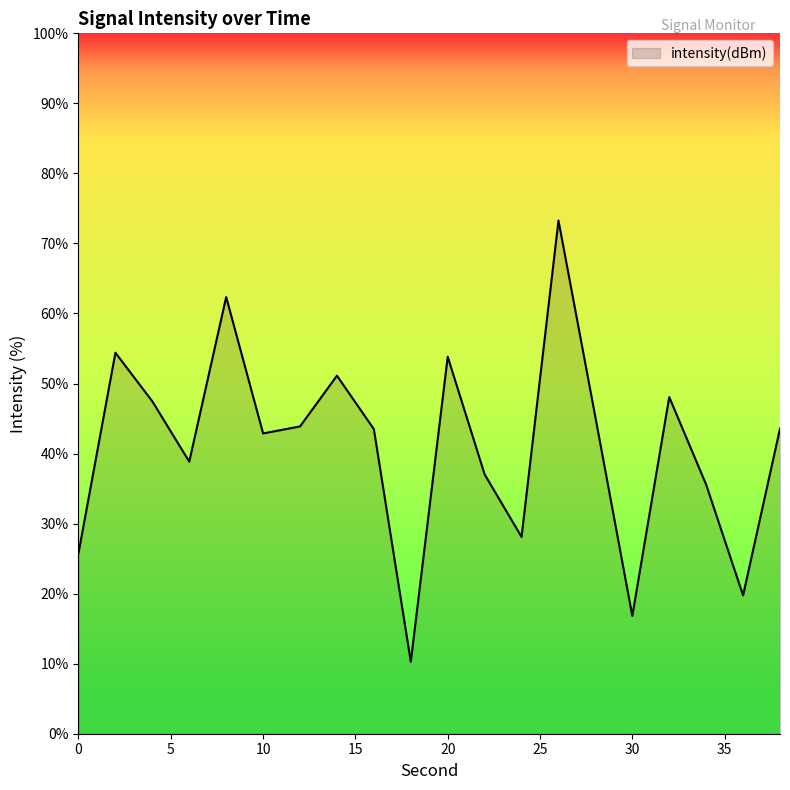

What is the greatest value displayed?

73.3